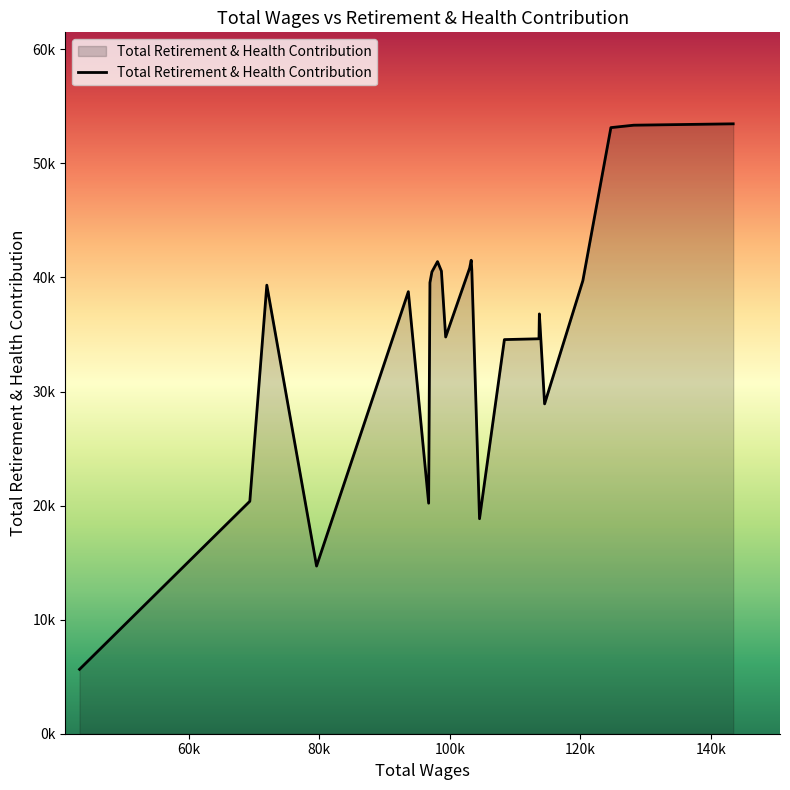

Does the chart have visible grid lines?

No